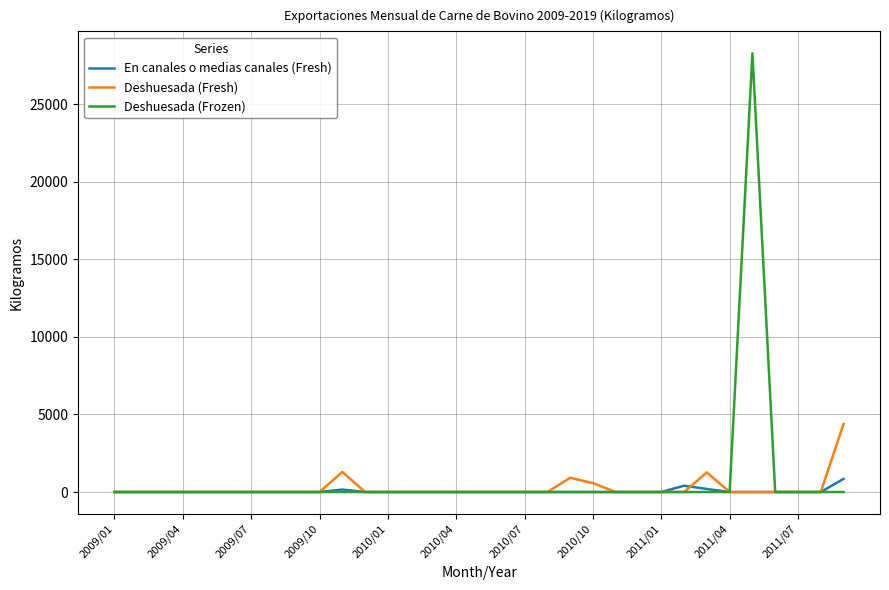

Which series has the widest spread of values?

Deshuesada (Frozen)